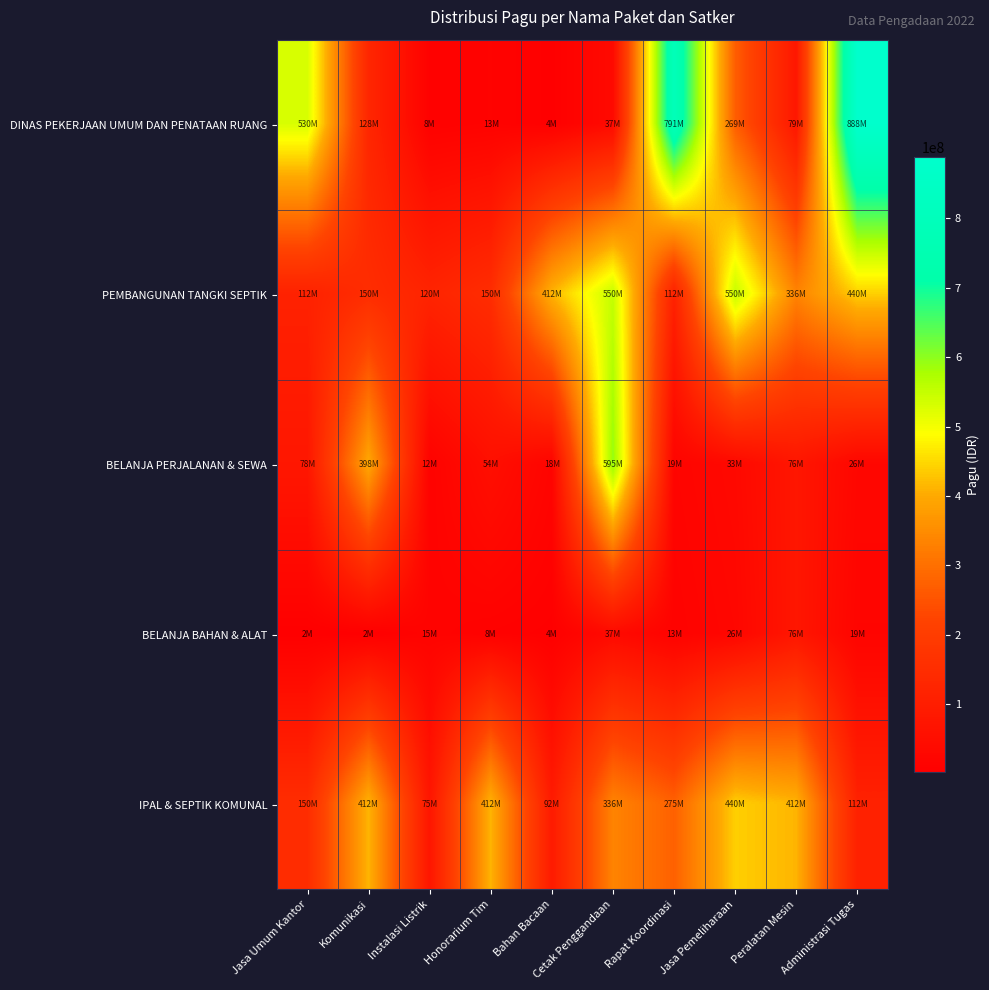

How many categories are shown in the chart?

10